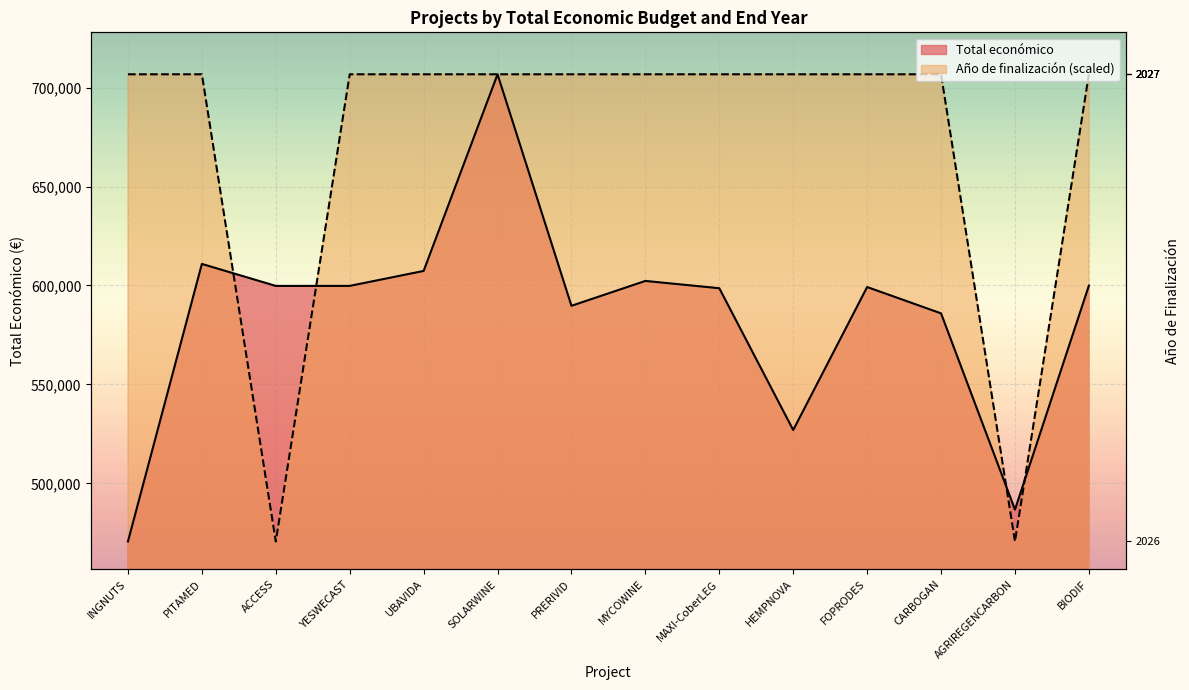

How many intersections are there between Total económico and Año de finalización?

6